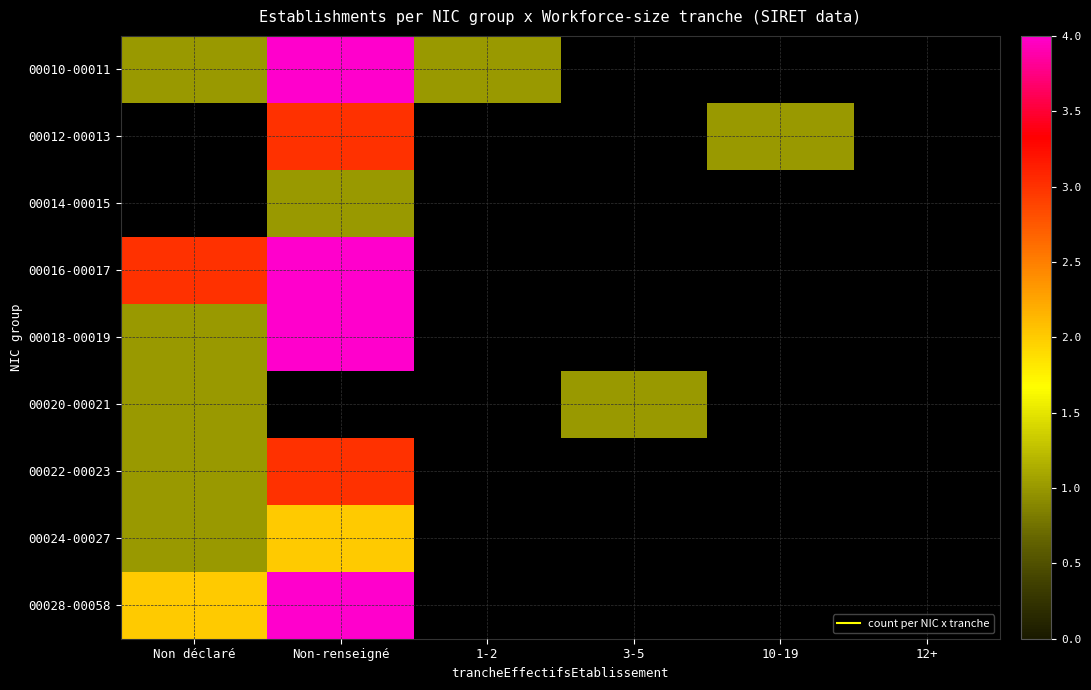

Which category has the highest value across all series?

Non-renseigné